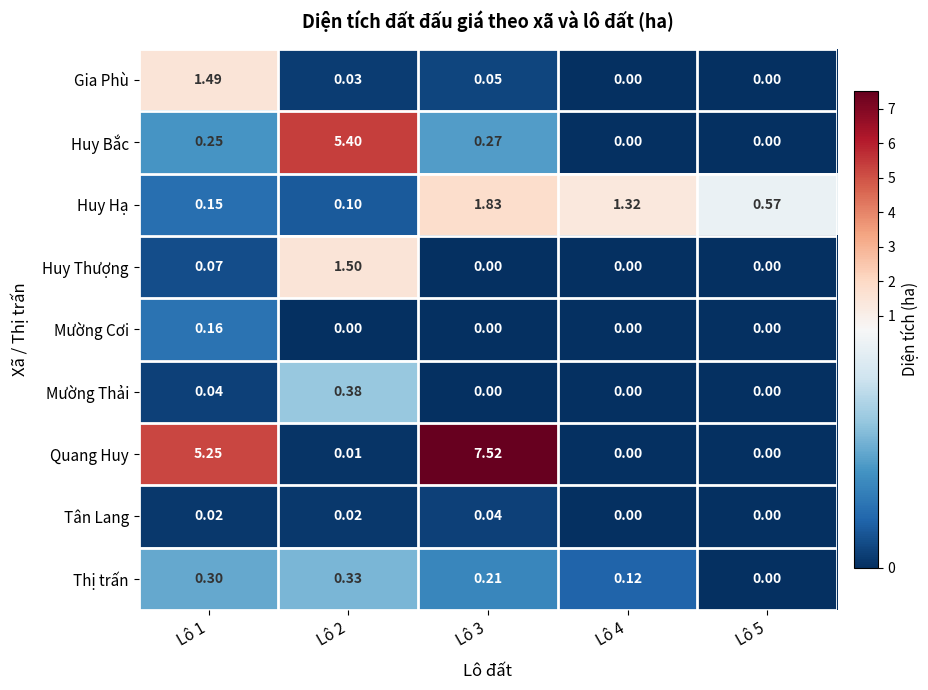

Rank the series at Lô 2 from lowest to highest value.

Mường Cơi, Quang Huy, Tân Lang, Gia Phù, Huy Hạ, Thị trấn, Mường Thải, Huy Thượng, Huy Bắc